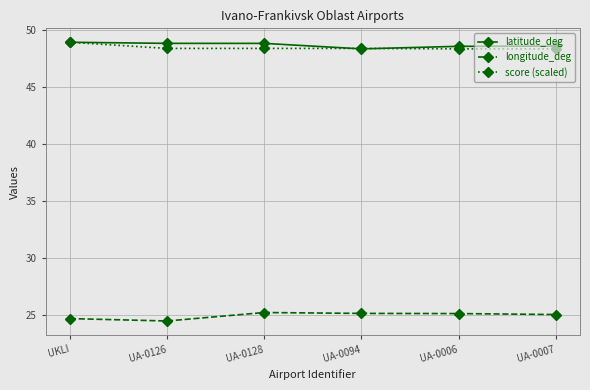

What is the average value of the longitude_deg series?

24.9